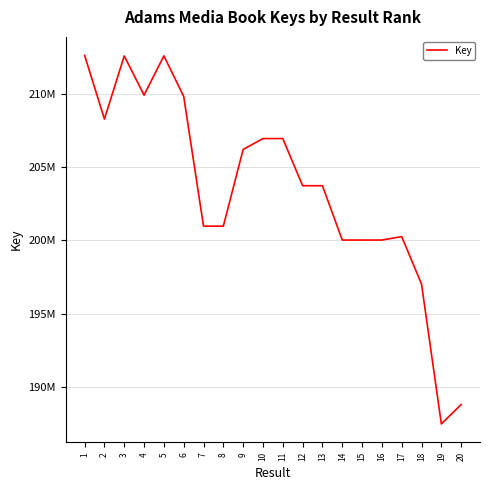

Does the chart display data point markers on the line(s)?

No